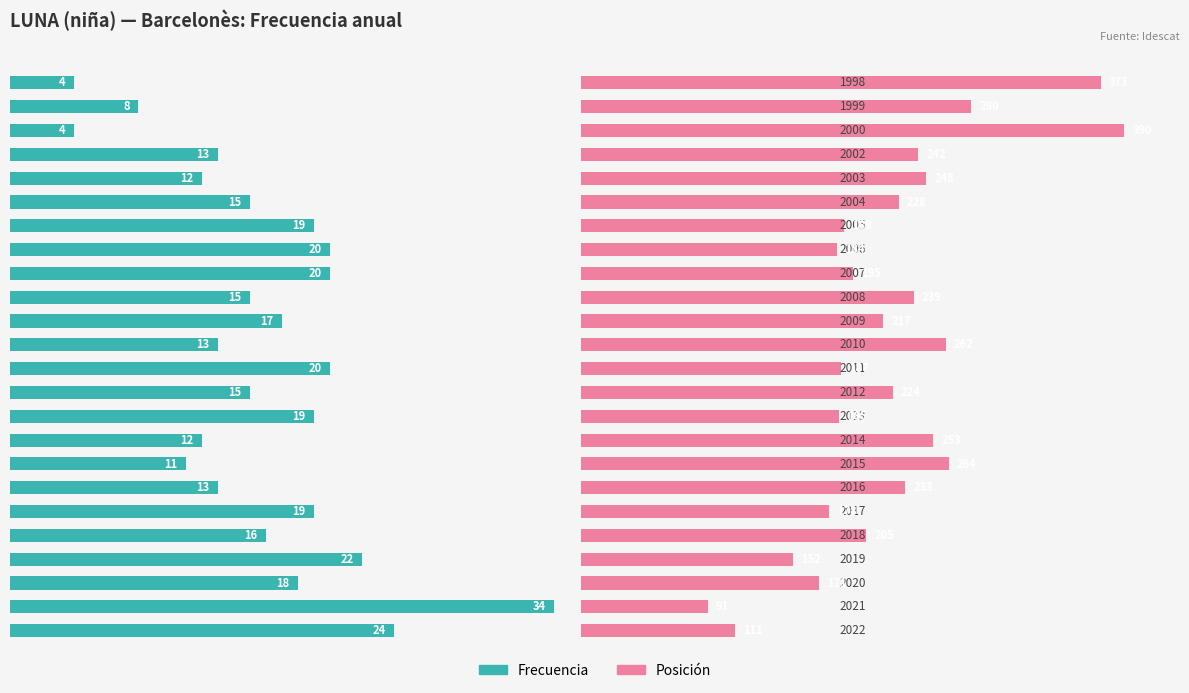

List the labels in order of value, largest first.

2021, 2022, 2019, 2011, 2007, 2006, 2017, 2013, 2005, 2020, 2009, 2018, 2012, 2008, 2004, 2016, 2010, 2002, 2014, 2003, 2015, 1999, 2000, 1998